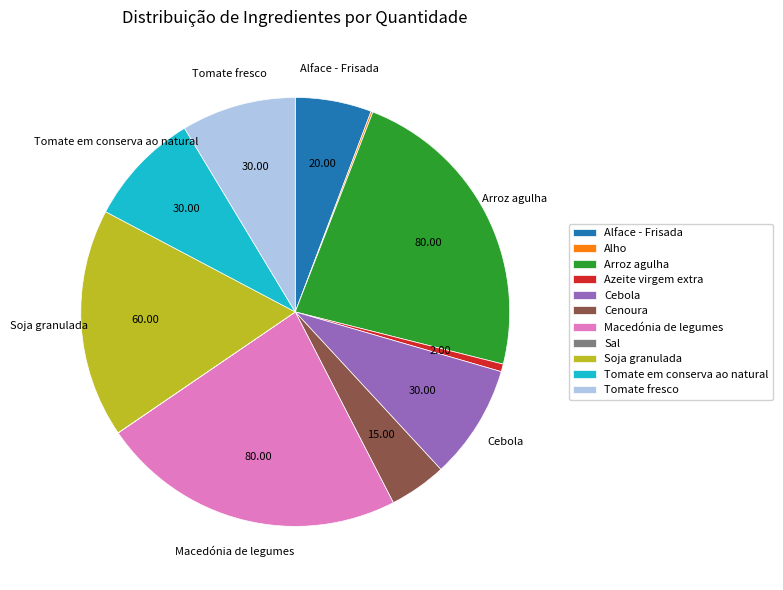

Between Cebola and Soja granulada, which is larger?

Soja granulada